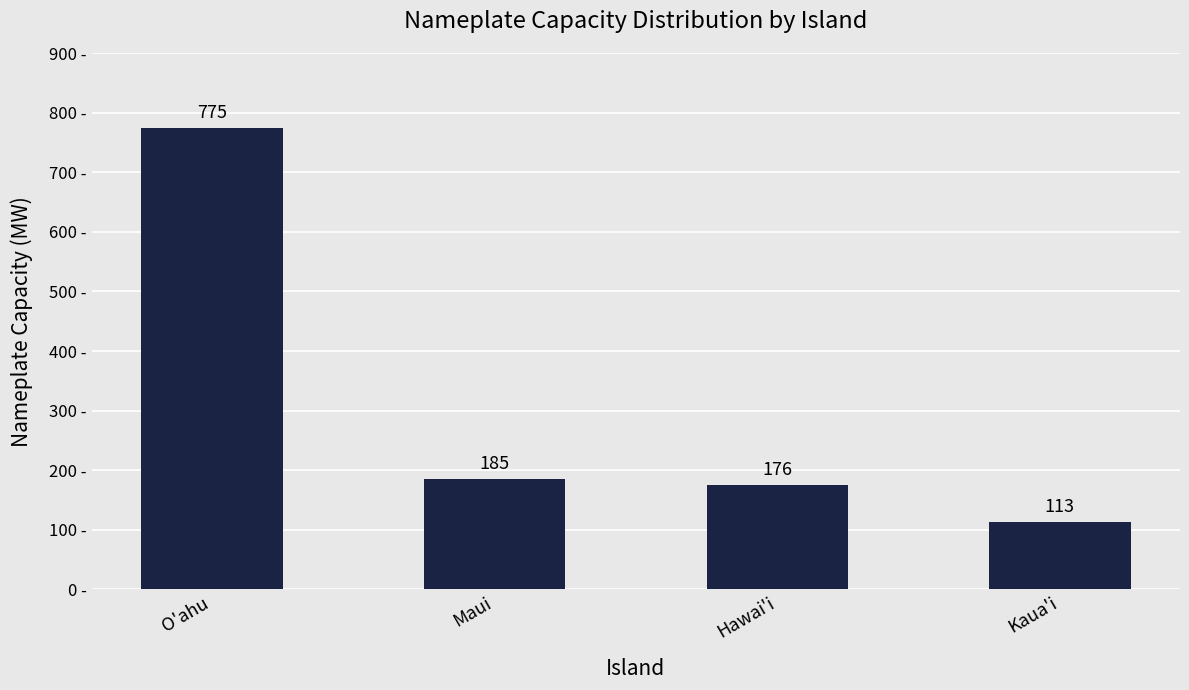

What is the change in value from O'ahu to Kaua'i?

-662